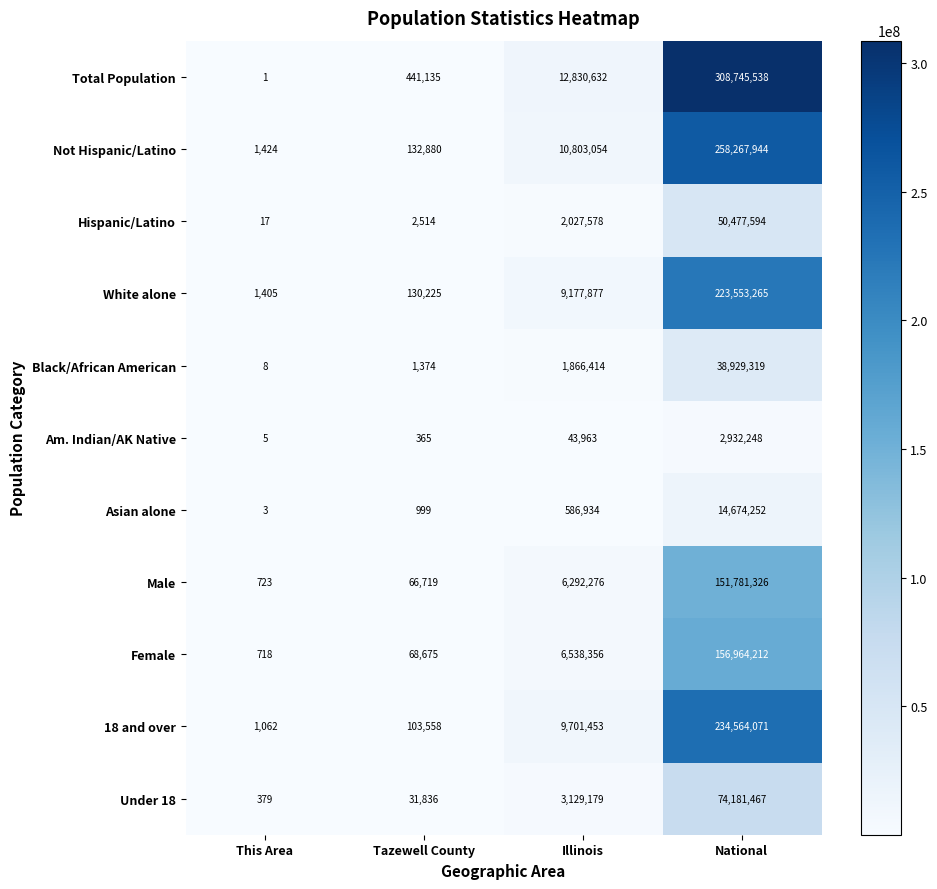

The value of 18 and over at This Area is 451. True or false?

False